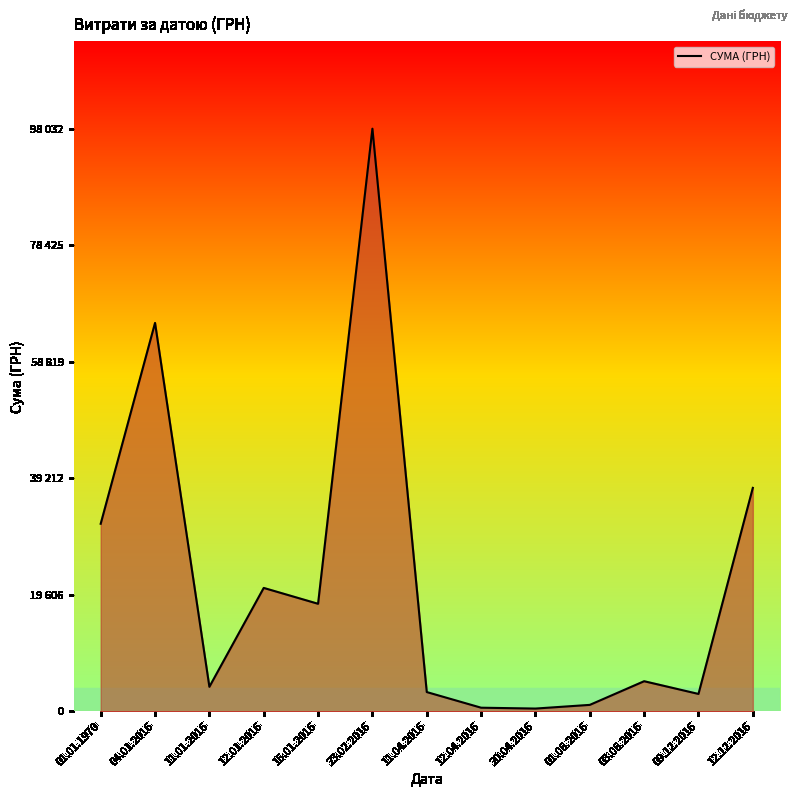

Rank the categories by value from highest to lowest.

23.02.2016, 04.01.2016, 12.12.2016, 01.01.1970, 12.01.2016, 15.01.2016, 03.06.2016, 11.01.2016, 11.04.2016, 09.12.2016, 01.06.2016, 12.04.2016, 20.04.2016